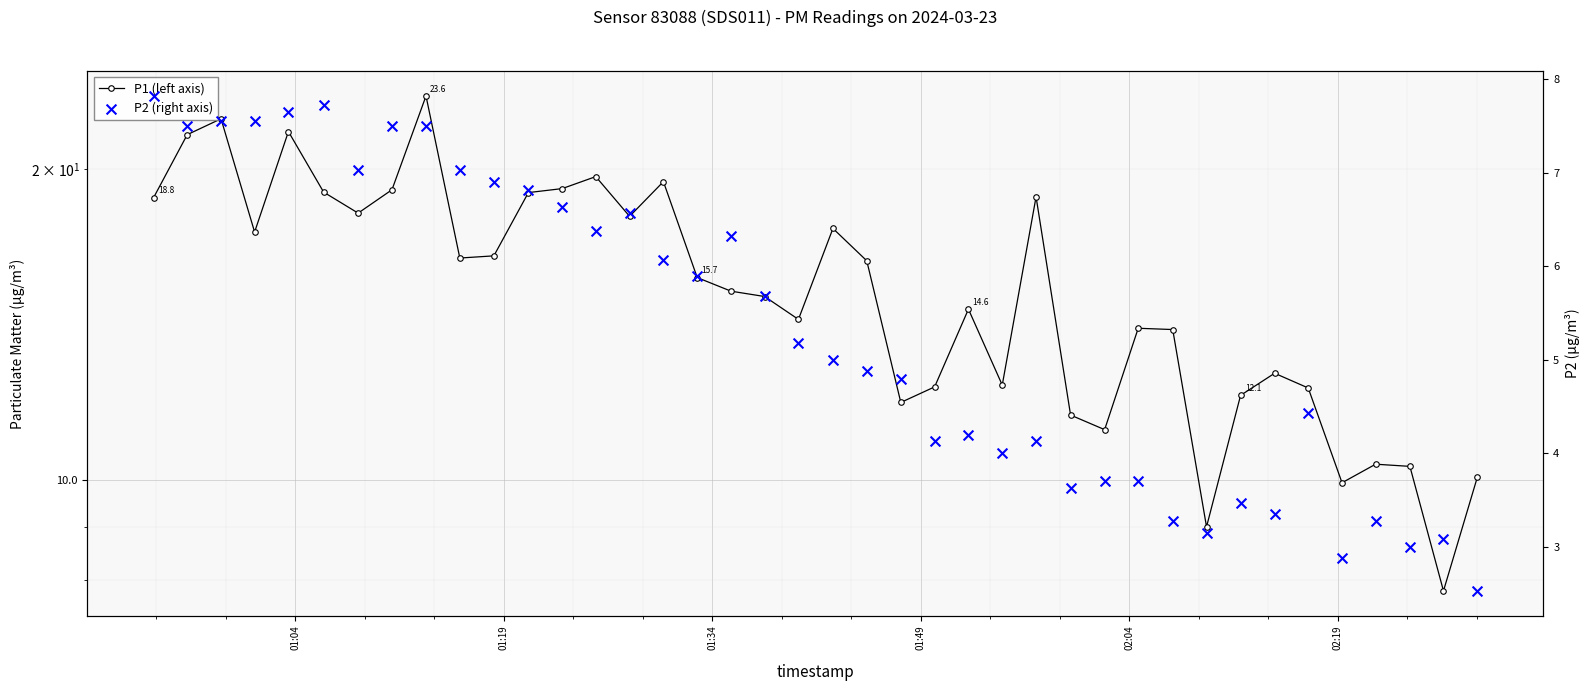

Which series has the largest total across all categories?

P1 (left axis)